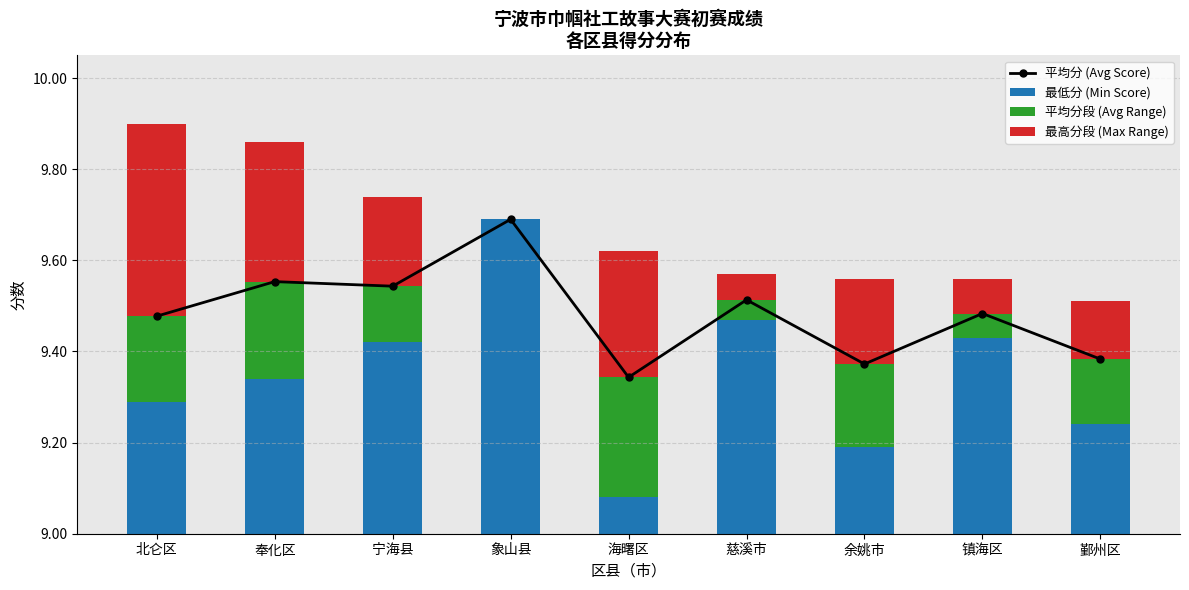

Is it true that 最低分 (Min Score) equals 9.3 at 北仑区?

True